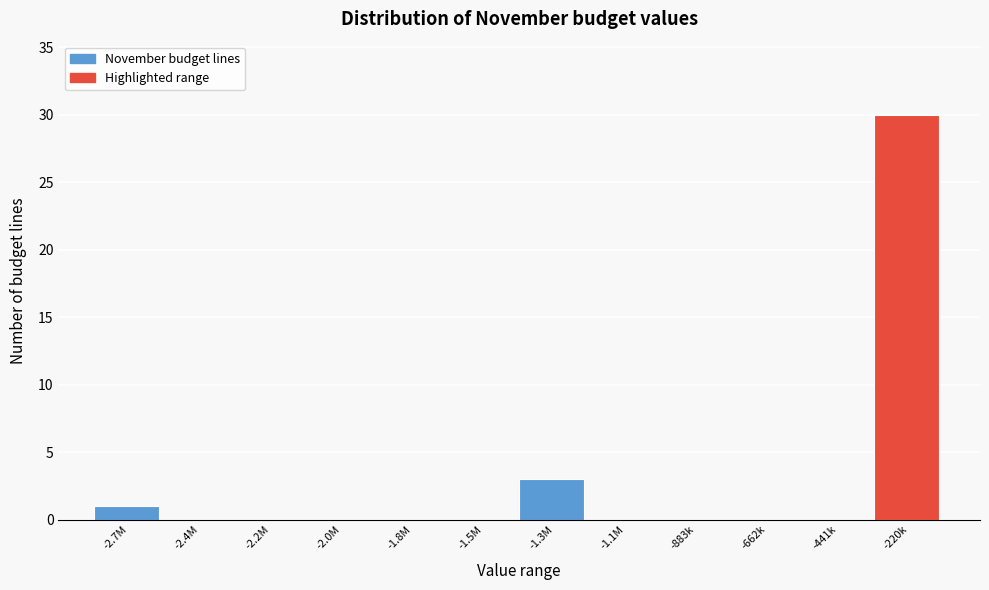

Reading right to left, what are all the values shown in this chart?

-220k=30	-441k=0	-662k=0	-883k=0	-1.1M=0	-1.3M=3	-1.5M=0	-1.8M=0	-2.0M=0	-2.2M=0	-2.4M=0	-2.7M=1